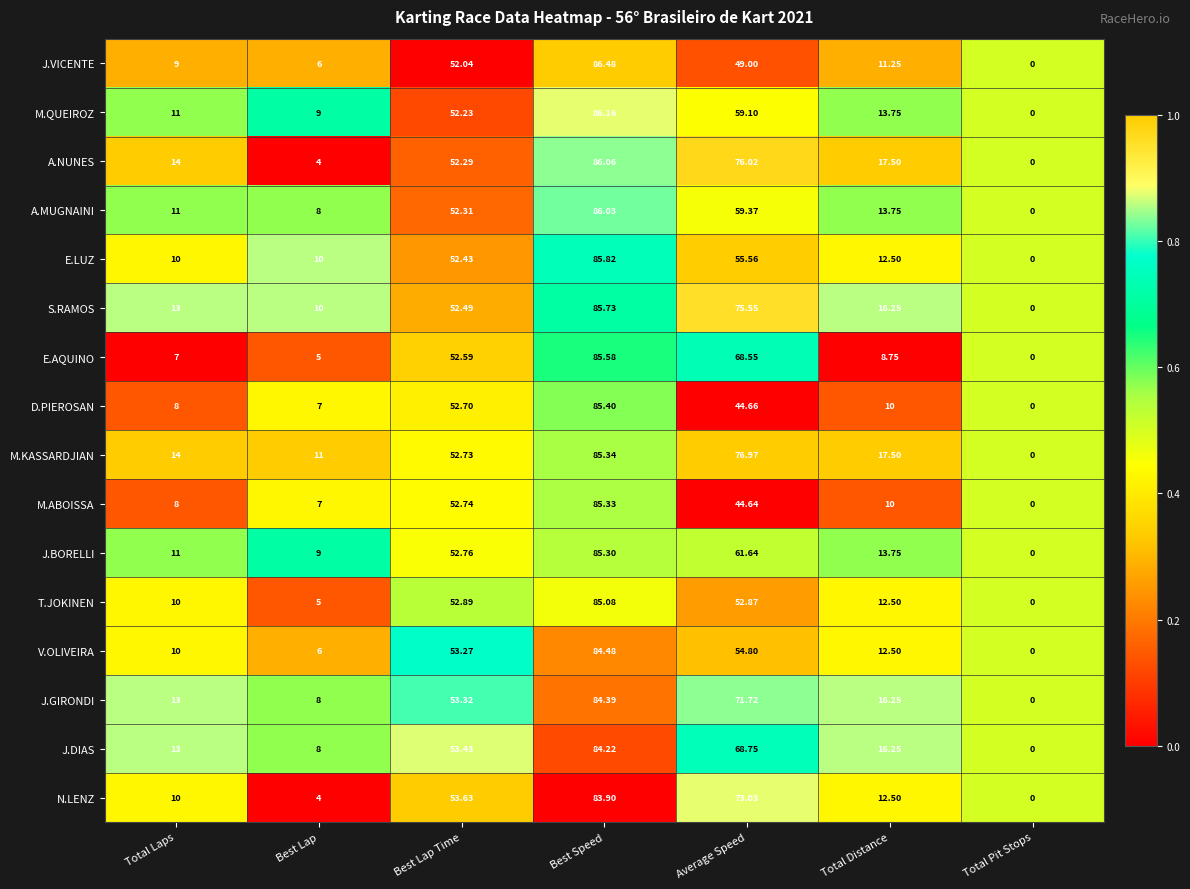

At which label is M.KASSARDJIAN closest to 42?

Best Lap Time